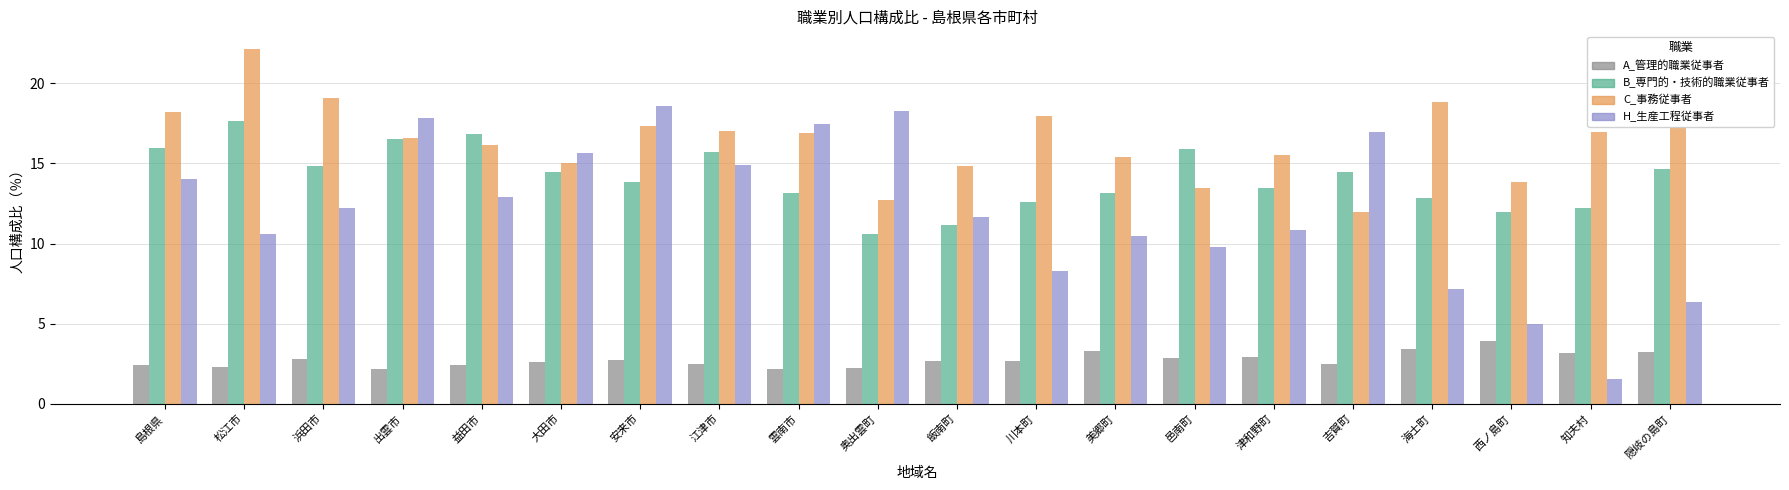

Does the chart contain stacked bars?

No